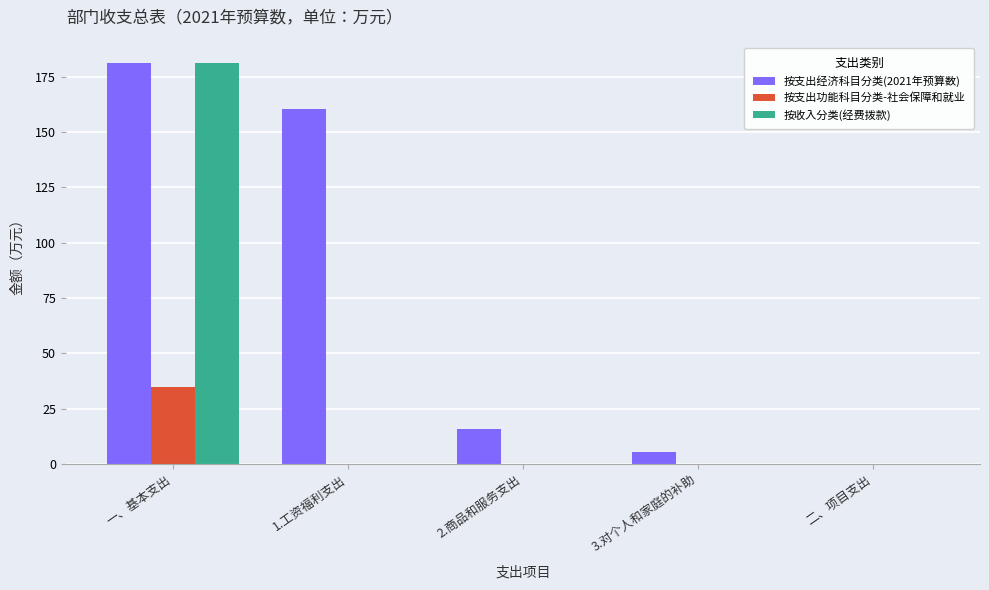

At which category is the sum across all series the highest?

一、基本支出